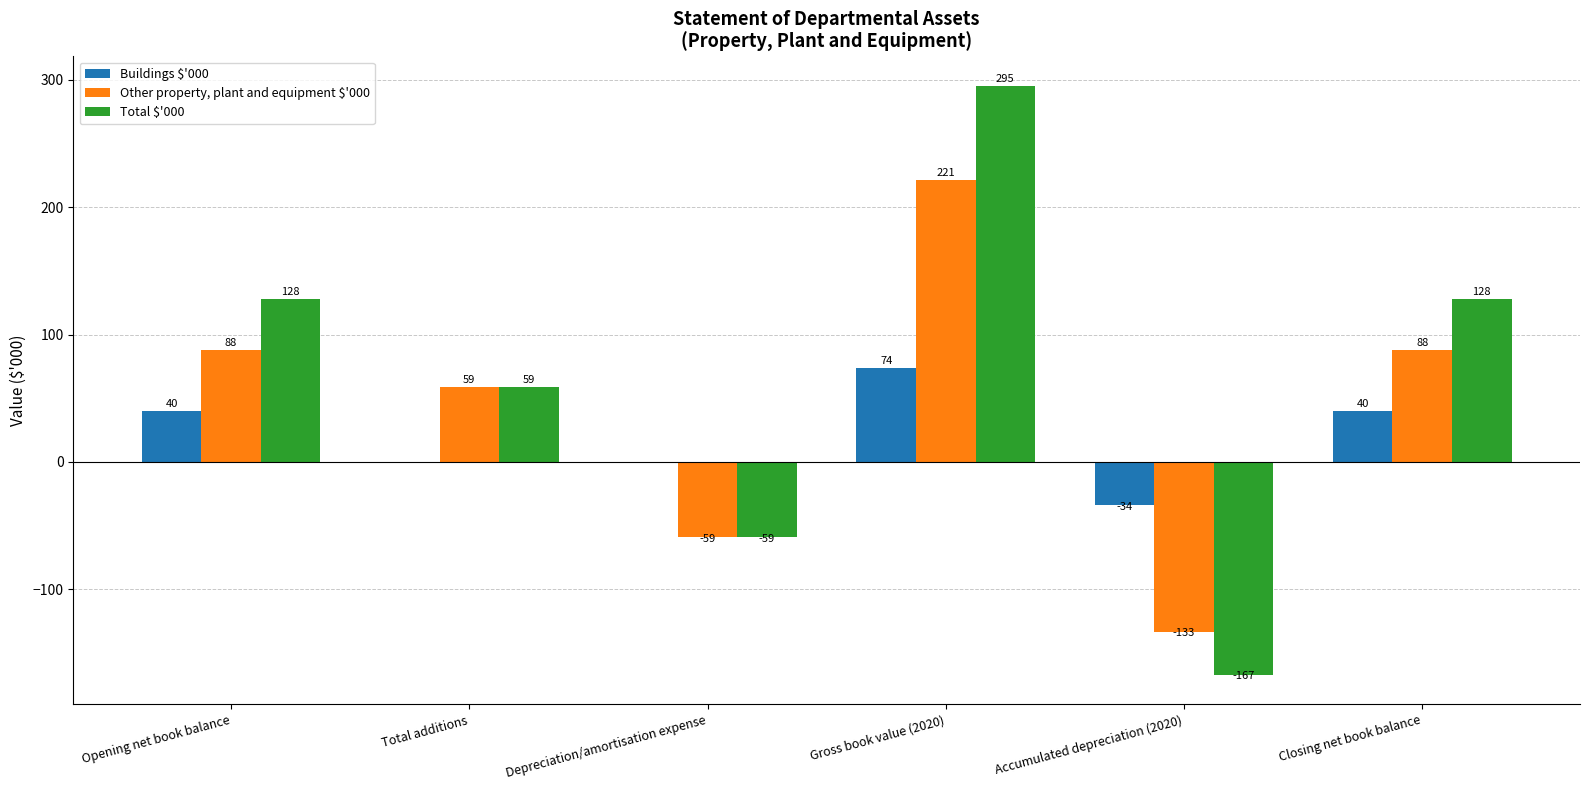

What is the total value across all series at Depreciation/amortisation expense?

-118